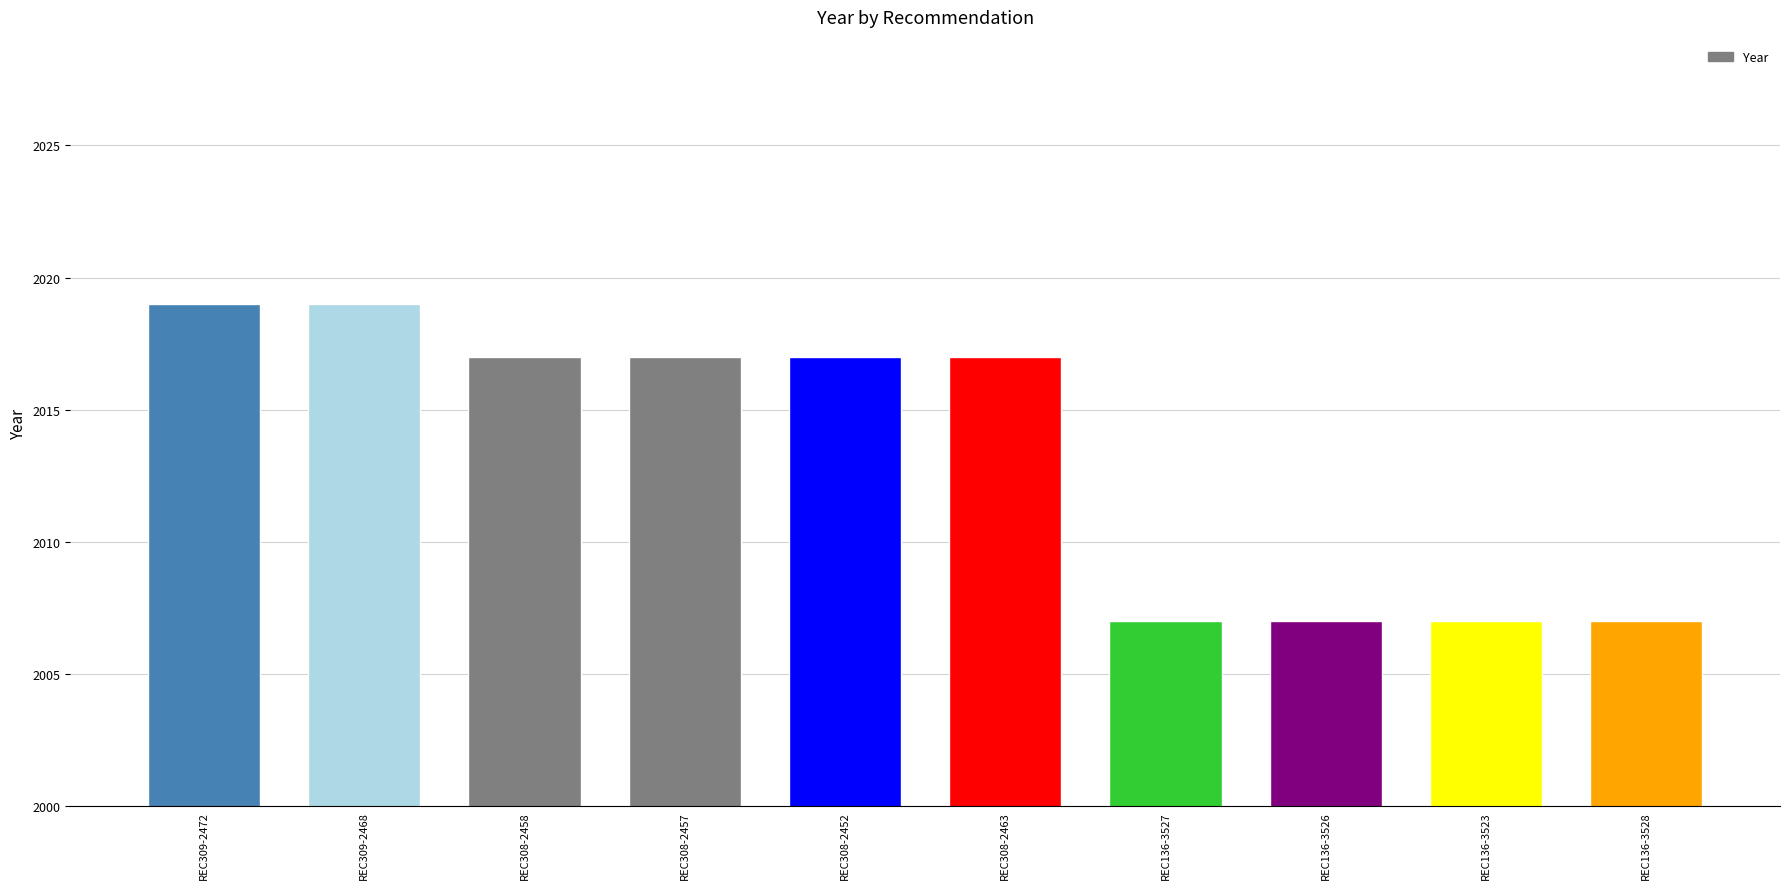

How many values are between 2007 and 2017?

8